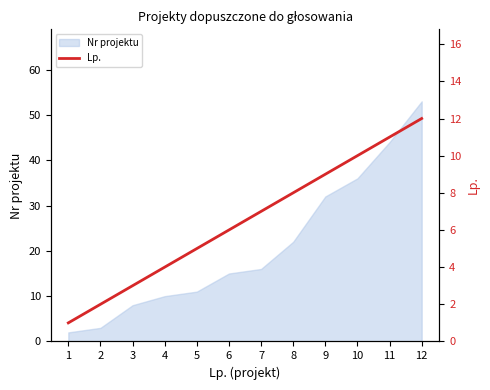

Is it true that Nr projektu equals 16 at 4?

False